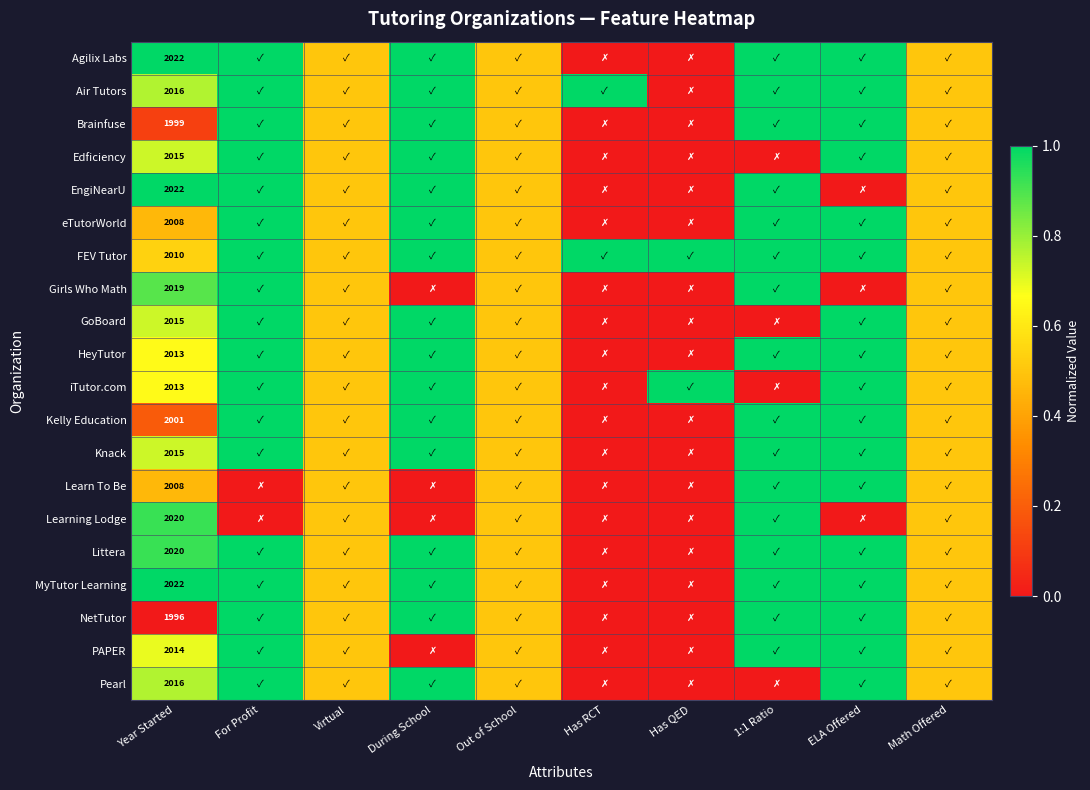

What is the total value across all series at Out of School?

10.0